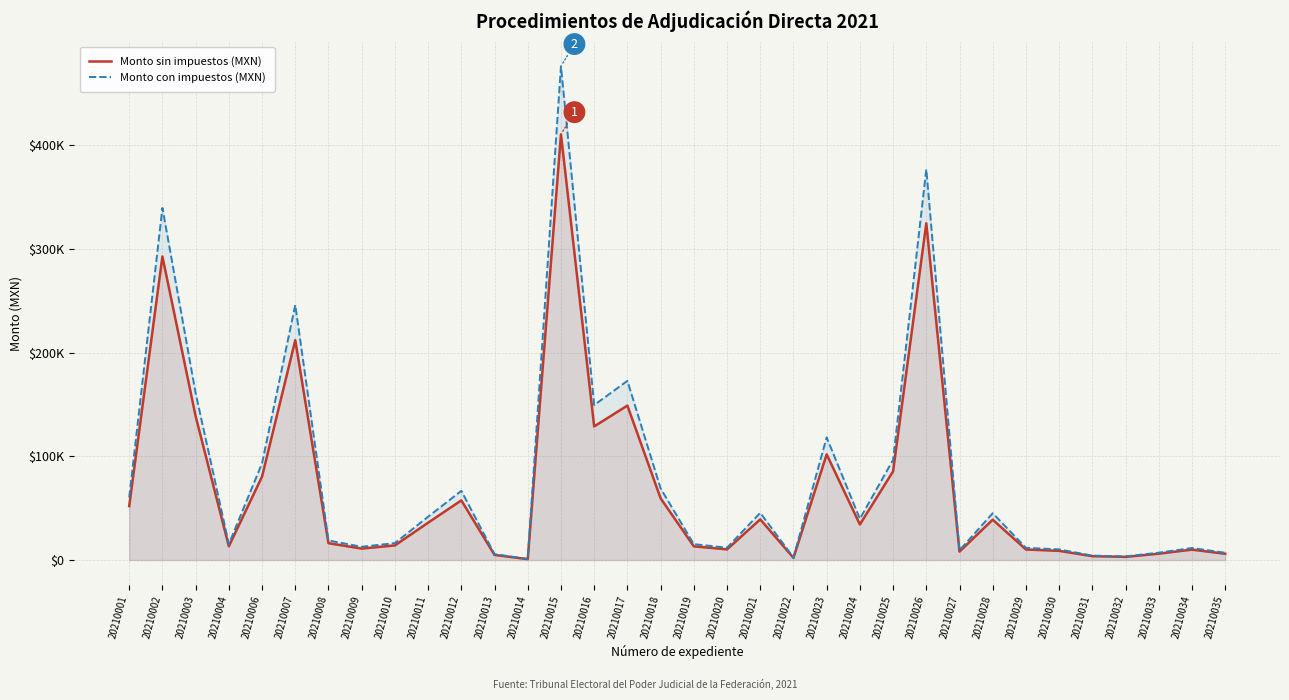

Reading right to left, extract all data points from this chart.

Monto sin impuestos (MXN): 20210035=6030.0	20210034=10000.0	20210033=6104.0	20210032=3022.2	20210031=3700.5	20210030=8818.8	20210029=10136.0	20210028=38905.0	20210027=8100.0	20210026=324747.6	20210025=85500.0	20210024=34271.2	20210023=101906.0	20210022=2111.0	20210021=39215.5	20210020=10250.0	20210019=13200.0	20210018=59540.0	20210017=148932.0	20210016=128833.6	20210015=410500.0	20210014=840.0	20210013=4894.1	20210012=57506.9	20210011=35997.0	20210010=14073.9	20210009=11000.0	20210008=16225.0	20210007=212000.0	20210006=80450.0	20210004=13256.0	20210003=138679.0	20210002=292733.1	20210001=52000.0
Monto con impuestos (MXN): 20210035=6994.8	20210034=11575.3	20210033=7080.6	20210032=3505.8	20210031=4255.6	20210030=10229.8	20210029=11757.8	20210028=45129.8	20210027=9396.0	20210026=376707.3	20210025=96615.0	20210024=39754.6	20210023=118211.0	20210022=2448.8	20210021=45490.0	20210020=11890.0	20210019=15312.0	20210018=69066.4	20210017=172761.1	20210016=149447.0	20210015=476180.0	20210014=974.4	20210013=5677.1	20210012=66708.0	20210011=41756.5	20210010=16325.7	20210009=12760.0	20210008=18821.0	20210007=245920.0	20210006=93322.0	20210004=15377.0	20210003=160867.6	20210002=339570.4	20210001=60320.0